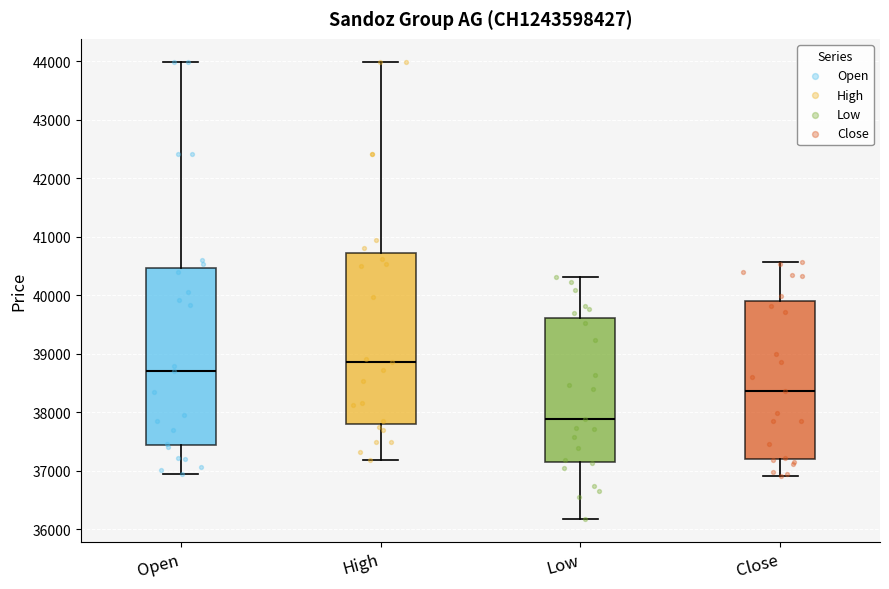

Comparing the boxes themselves (not the whiskers), which one is the tallest?

Open